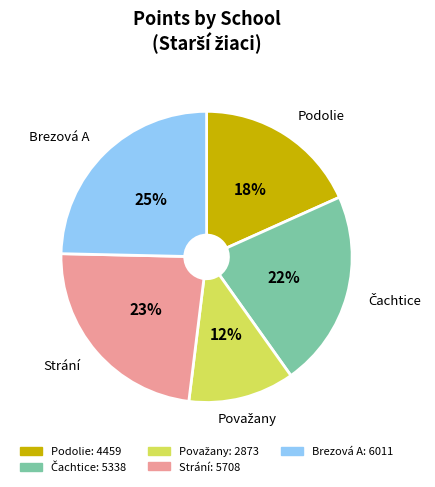

To the nearest percent, what percentage of the pie is Brezová A?

25%